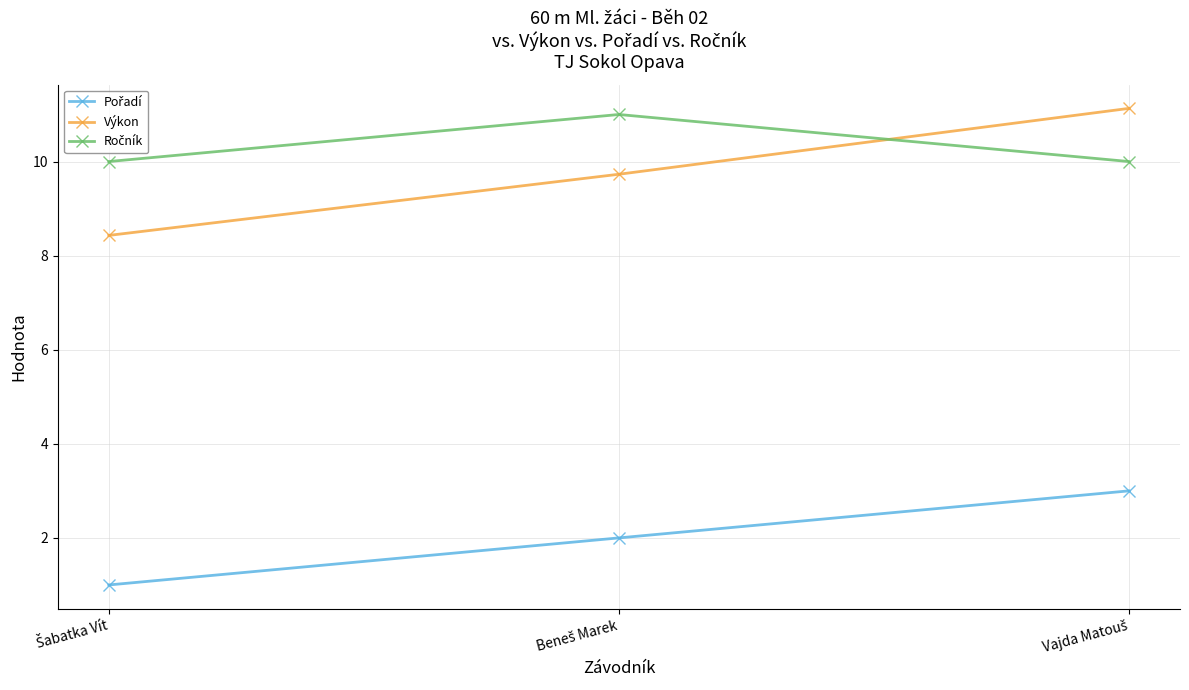

What is the greatest value displayed?

11.1